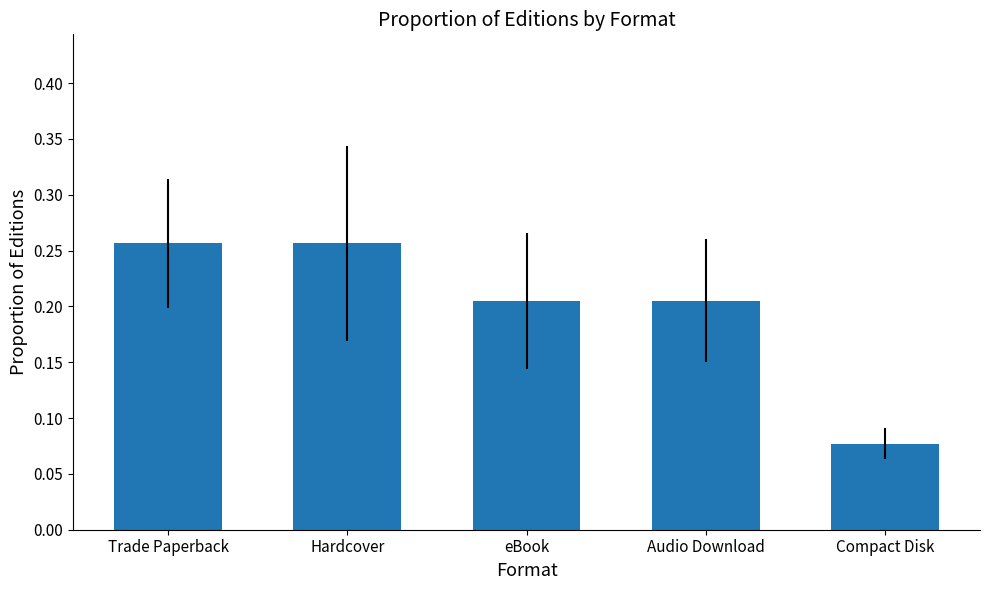

Is it true that the value at eBook is 0.1?

False